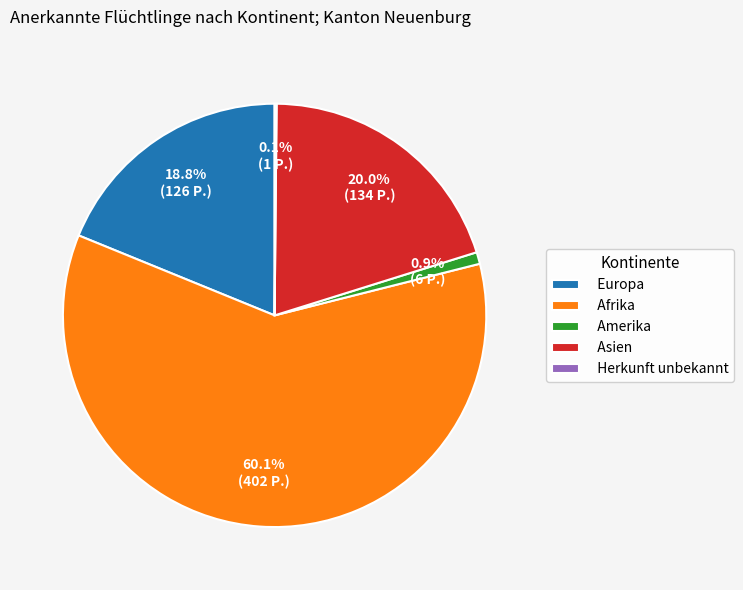

How much of the chart is everything except Asien?

80.0%